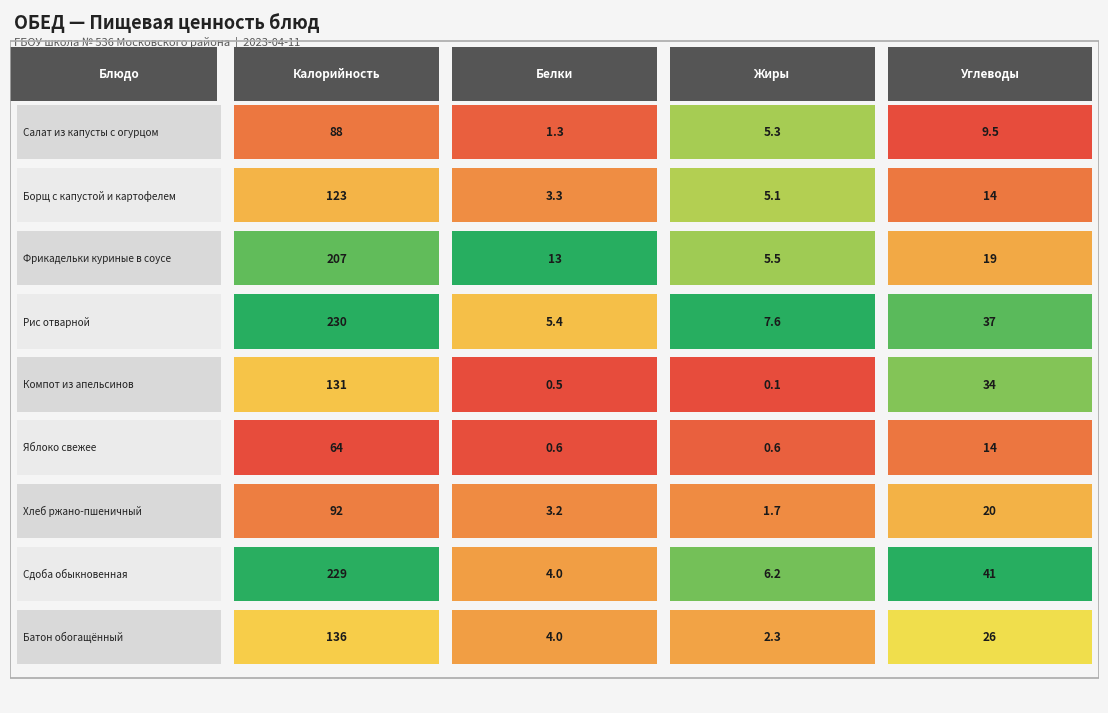

Between 2 блюдо and 1 блюдо, which is larger?

2 блюдо